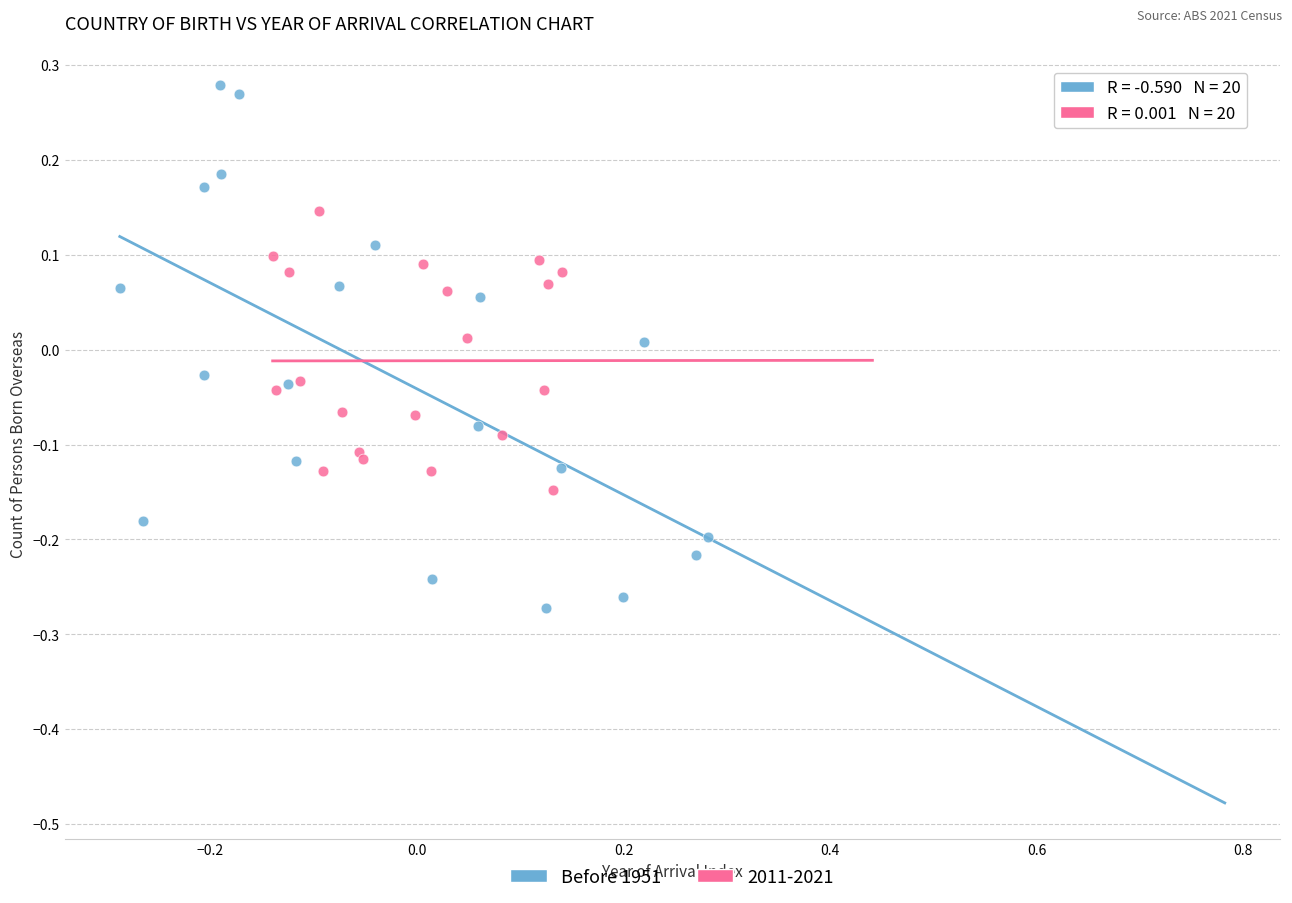

Which series has the widest spread of Y values?

Before 1951